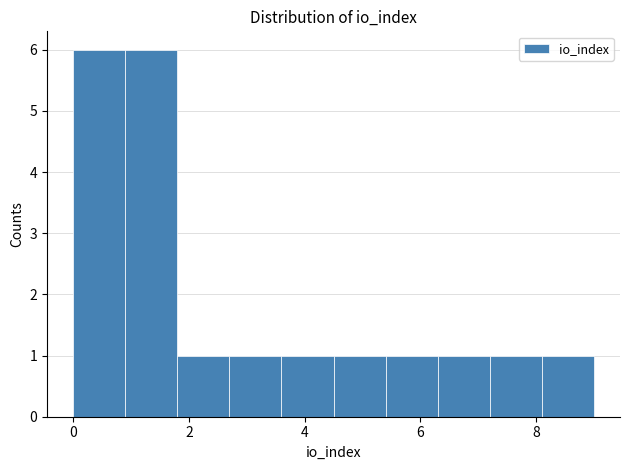

How tall is the bar that spans 0.9 to 1.8 on the x-axis? Neither the bar edges nor the heights are printed on the chart, so give them approximately, as read against the axes.

6